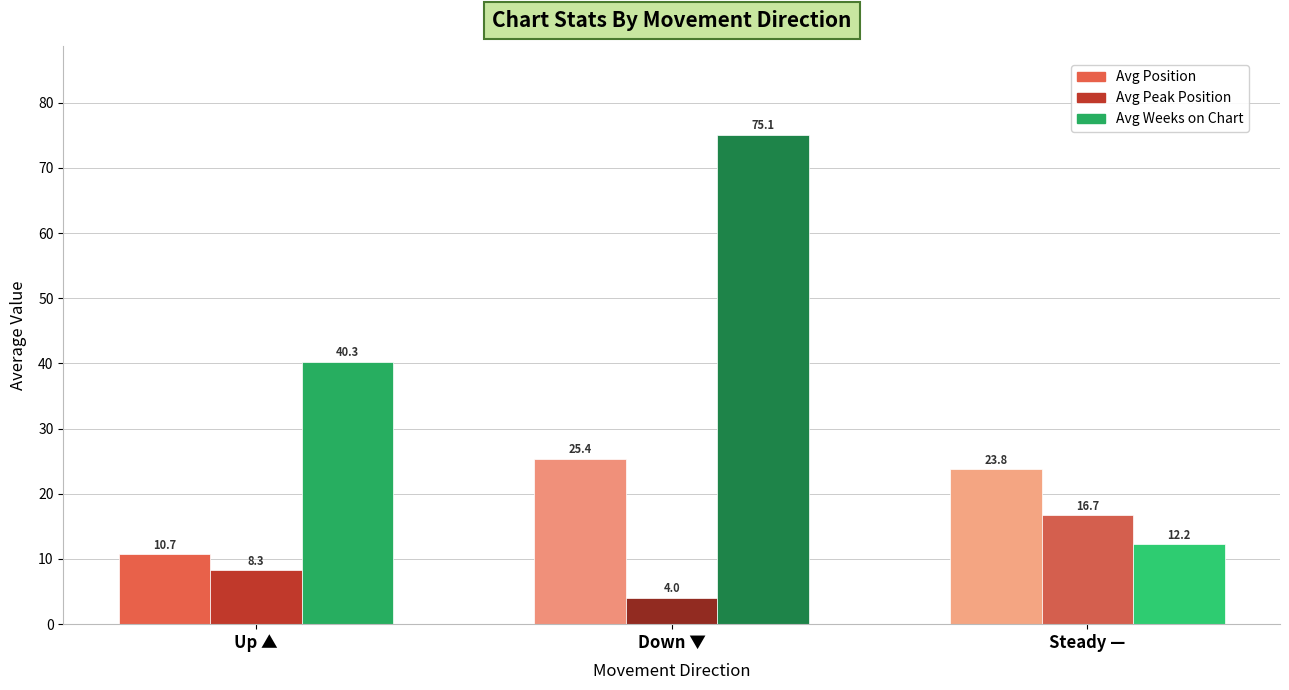

Reading right to left, transcribe all the data shown in this chart.

Avg Position: Steady —=23.8	Down ▼=25.4	Up ▲=10.7
Avg Peak Position: Steady —=16.7	Down ▼=4.0	Up ▲=8.3
Avg Weeks on Chart: Steady —=12.2	Down ▼=75.1	Up ▲=40.3